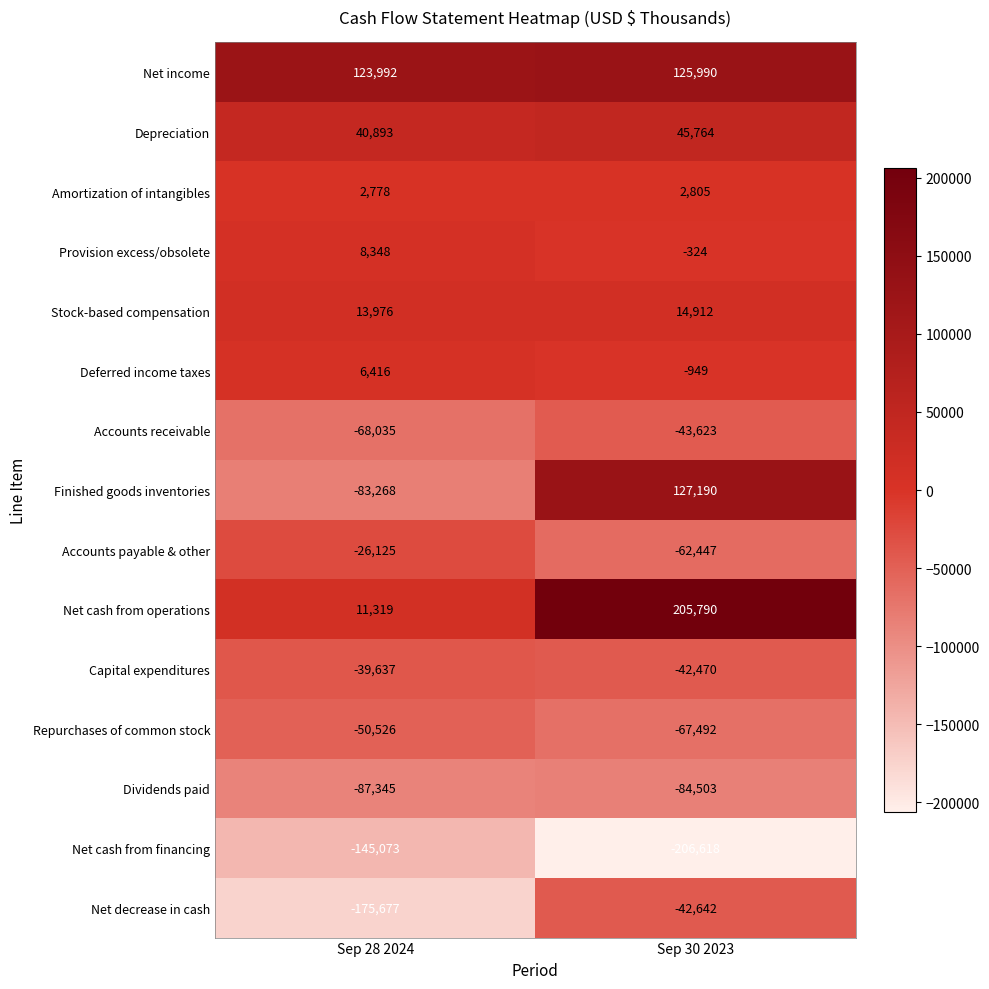

Reading left to right, transcribe all the data shown in this chart.

Net income: Sep 28 2024=123992	Sep 30 2023=125990
Depreciation: Sep 28 2024=40893	Sep 30 2023=45764
Amortization of intangibles: Sep 28 2024=2778	Sep 30 2023=2805
Provision excess/obsolete: Sep 28 2024=8348	Sep 30 2023=-324
Stock-based compensation: Sep 28 2024=13976	Sep 30 2023=14912
Deferred income taxes: Sep 28 2024=6416	Sep 30 2023=-949
Accounts receivable: Sep 28 2024=-68035	Sep 30 2023=-43623
Finished goods inventories: Sep 28 2024=-83268	Sep 30 2023=127190
Accounts payable & other: Sep 28 2024=-26125	Sep 30 2023=-62447
Net cash from operations: Sep 28 2024=11319	Sep 30 2023=205790
Capital expenditures: Sep 28 2024=-39637	Sep 30 2023=-42470
Repurchases of common stock: Sep 28 2024=-50526	Sep 30 2023=-67492
Dividends paid: Sep 28 2024=-87345	Sep 30 2023=-84503
Net cash from financing: Sep 28 2024=-145073	Sep 30 2023=-206618
Net decrease in cash: Sep 28 2024=-175677	Sep 30 2023=-42642